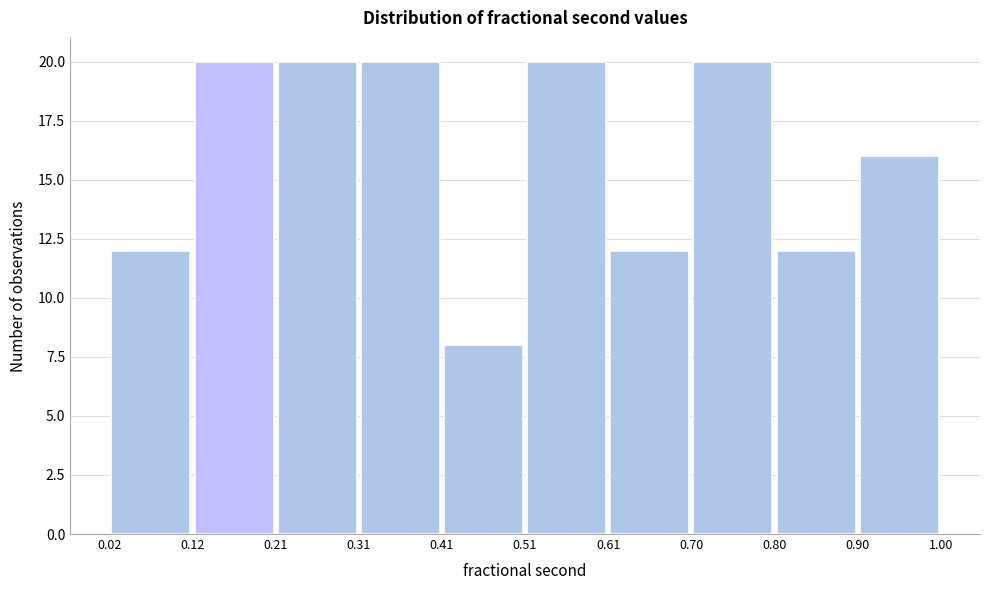

Reading left to right, list every bar in this chart as the range it spans on the x-axis followed by its height. The values are not printed on the chart, so give them approximately, as read against the axis.

0.02 to 0.12: 12
0.12 to 0.21: 20
0.21 to 0.31: 20
0.31 to 0.41: 20
0.41 to 0.51: 8
0.51 to 0.61: 20
0.61 to 0.70: 12
0.70 to 0.80: 20
0.80 to 0.90: 12
0.90 to 1.00: 16